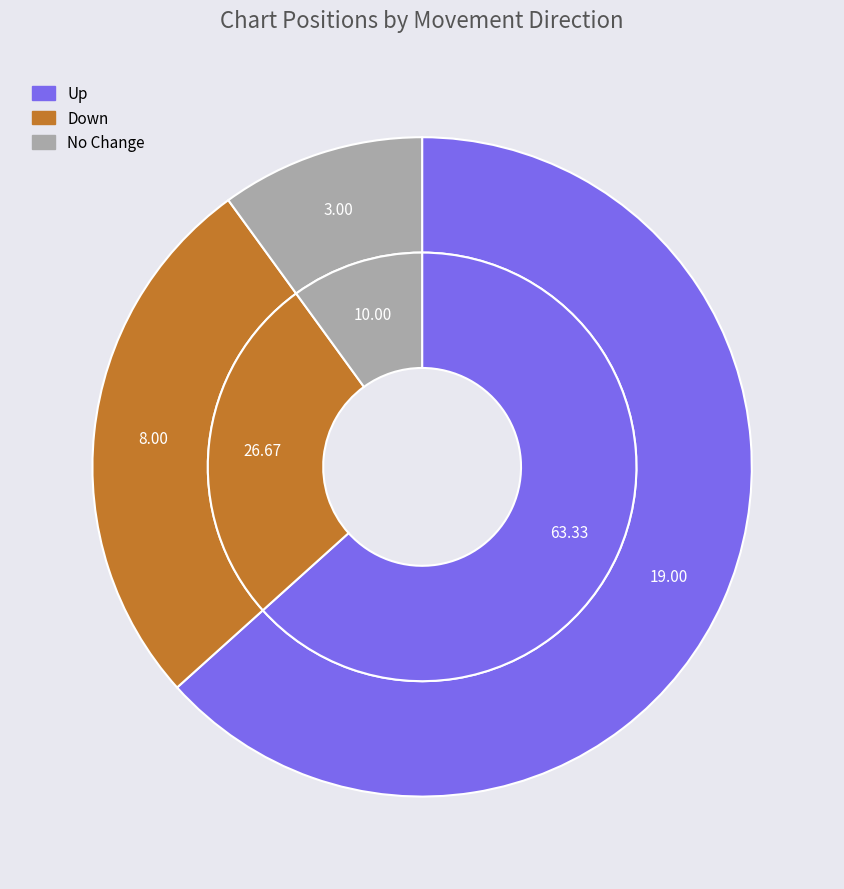

Which category accounts for the majority?

up